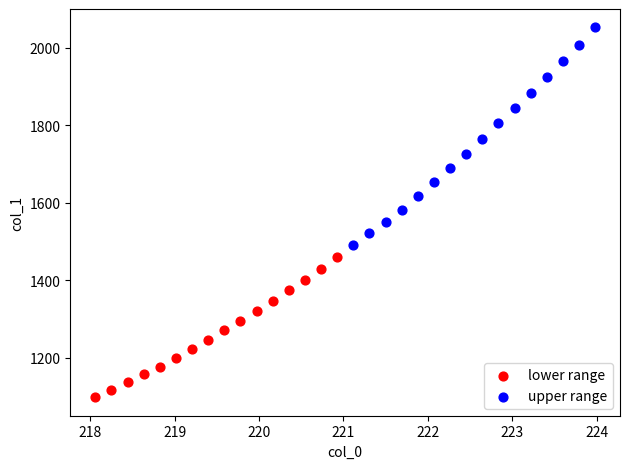

Which series has the widest spread of Y values?

upper range